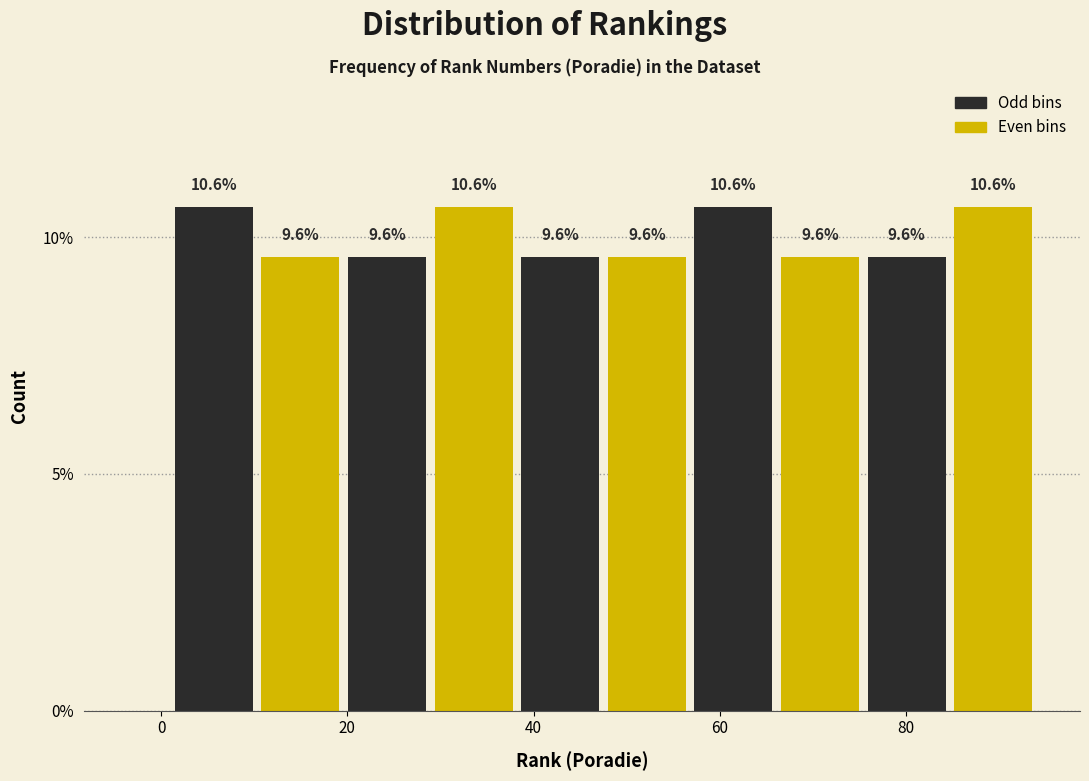

Reading left to right, list every bar in this chart as the range it spans on the x-axis followed by its height. The bar edges are not printed on the chart, so give them approximately, as read against the axis.

2 to 10: 10.6
10 to 20: 9.6
20 to 28: 9.6
28 to 38: 10.6
38 to 48: 9.6
48 to 56: 9.6
56 to 66: 10.6
66 to 76: 9.6
76 to 84: 9.6
84 to 94: 10.6